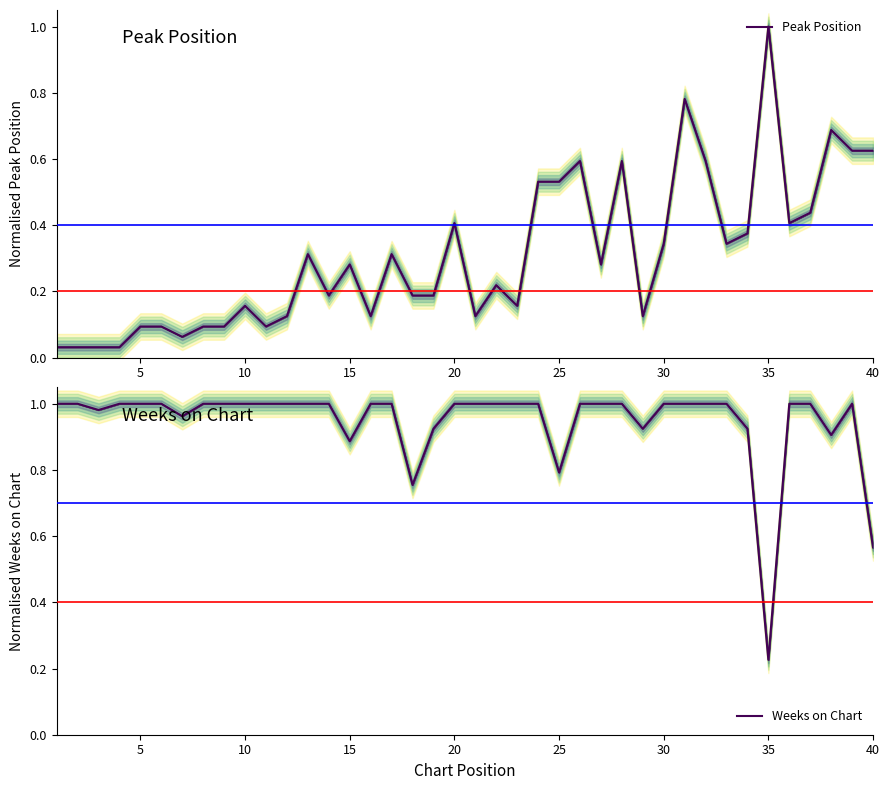

Does the chart have visible grid lines?

No